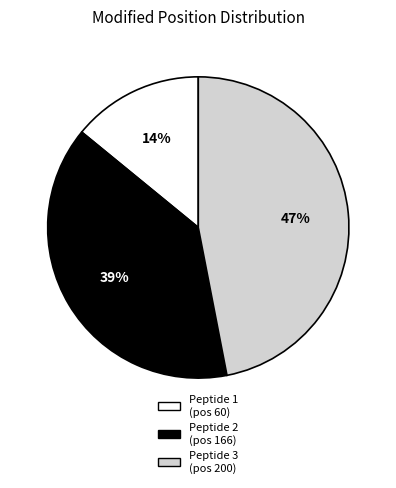

True or false: Peptide 3 (pos 200) accounts for 34% of the total.

False